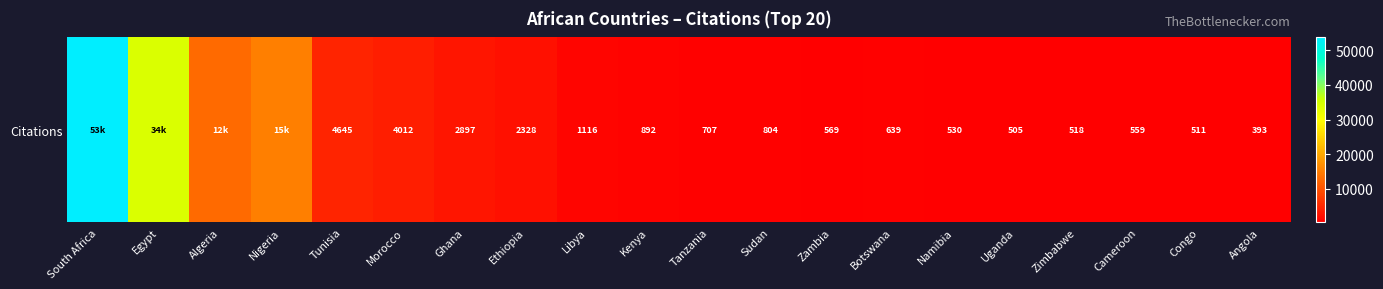

What is the difference between the maximum and minimum values?

53288